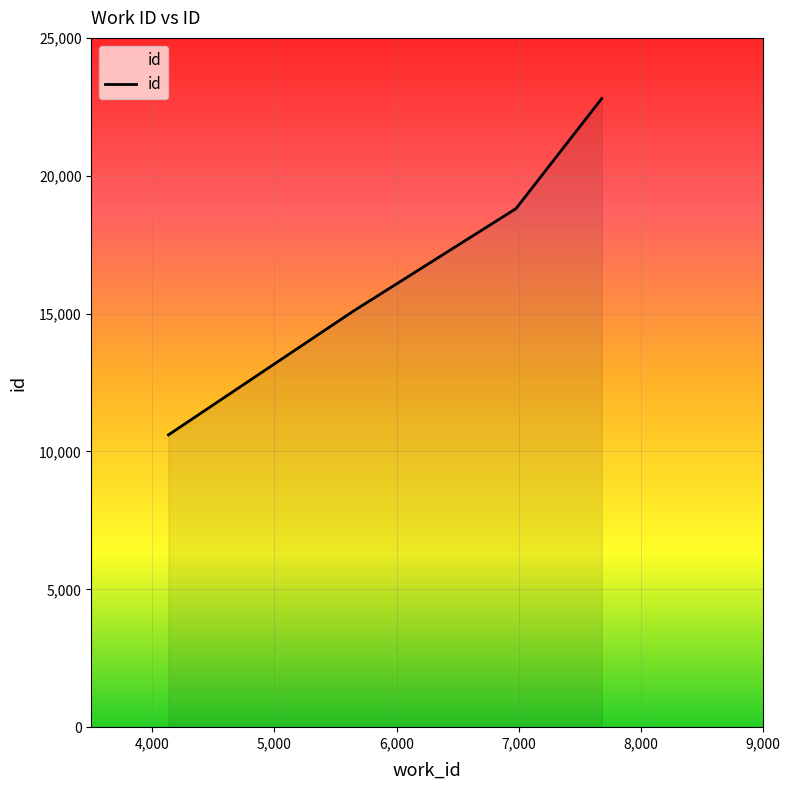

Count the number of categories in the chart.

4